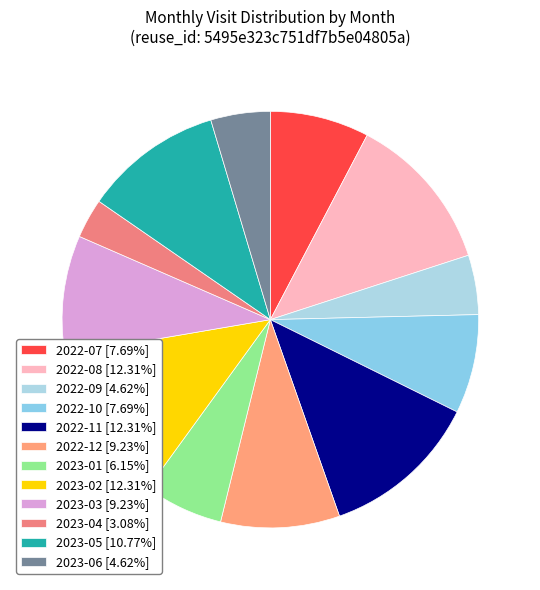

What percentage is NOT represented by 2023-03?

90.8%